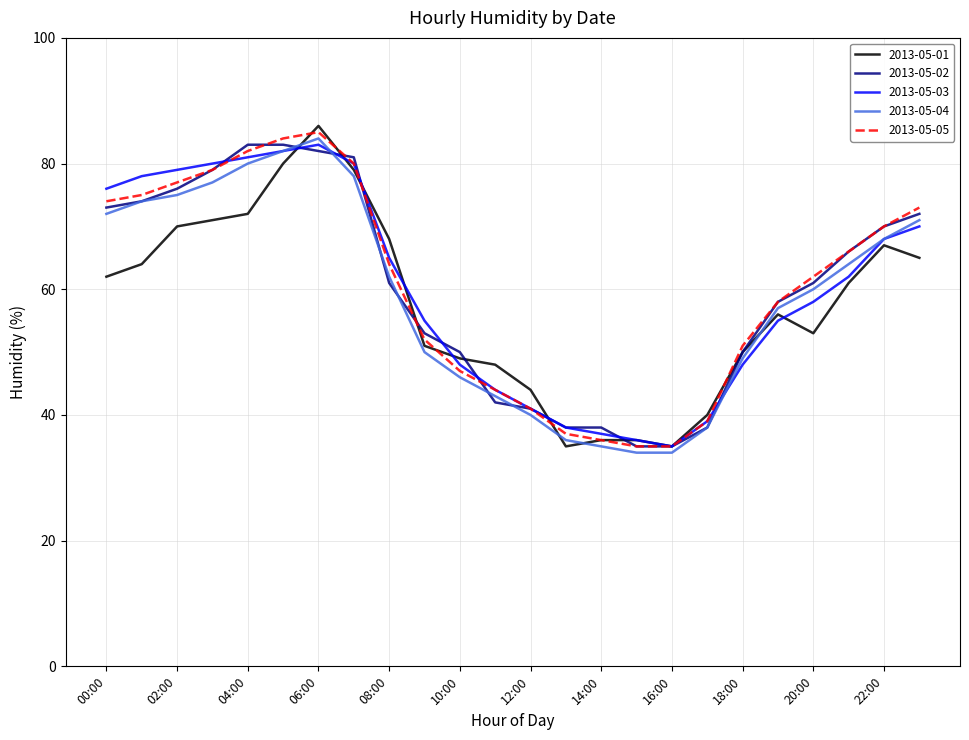

What is the greatest value displayed?

86